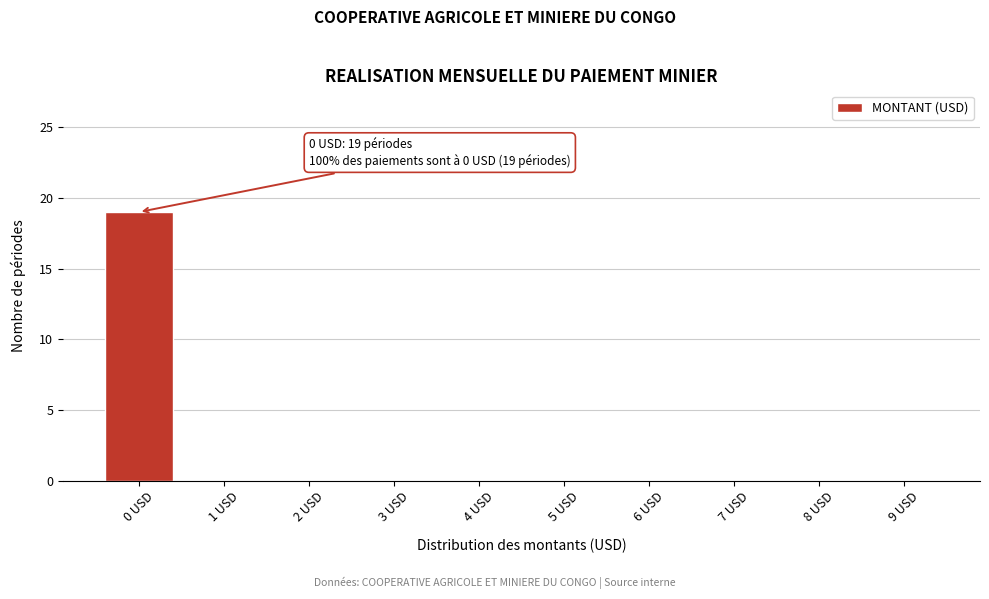

Reading left to right, extract all data points from this chart.

0 USD=19	1 USD=0	2 USD=0	3 USD=0	4 USD=0	5 USD=0	6 USD=0	7 USD=0	8 USD=0	9 USD=0